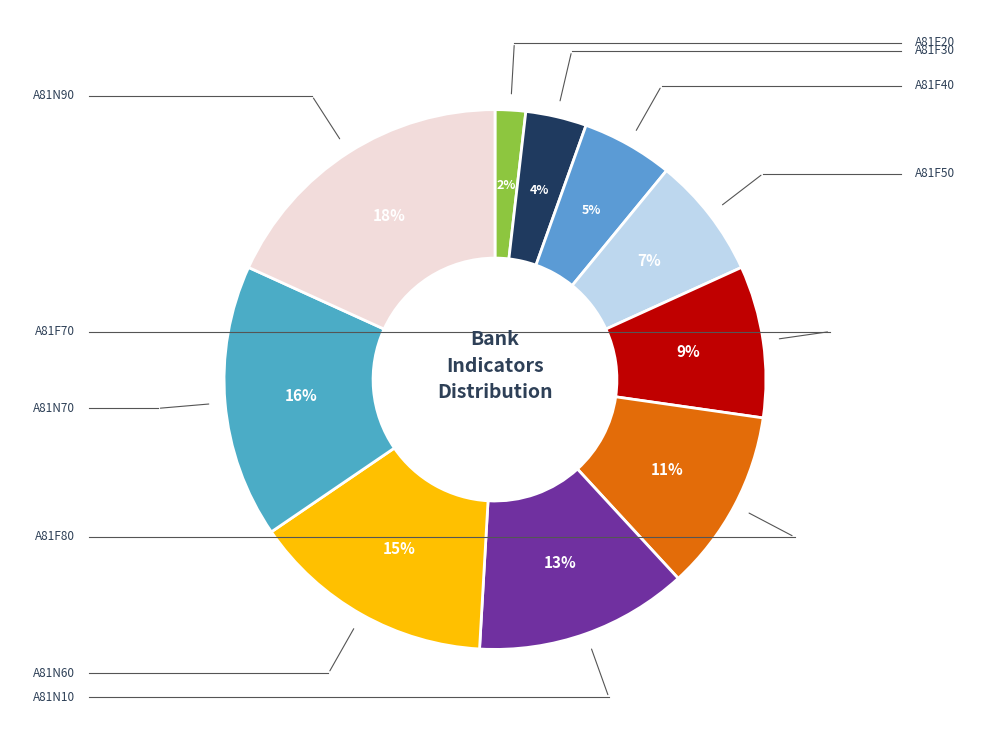

True or false: A81F70 accounts for 21% of the total.

False